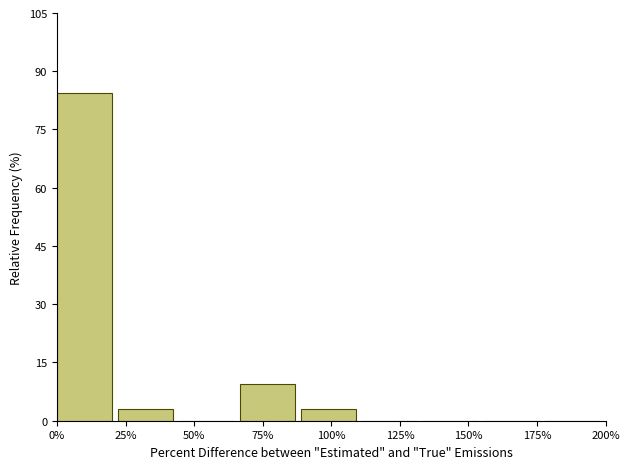

Reading left to right, list every bar in this chart as the range it spans on the x-axis followed by its height. Neither the bar edges nor the heights are printed on the chart, so give them approximately, as read against the axes.

0 to 20: 84
20 to 45: 4
45 to 65: 0
65 to 90: 10
90 to 110: 4
110 to 135: 0
135 to 155: 0
155 to 180: 0
180 to 200: 0